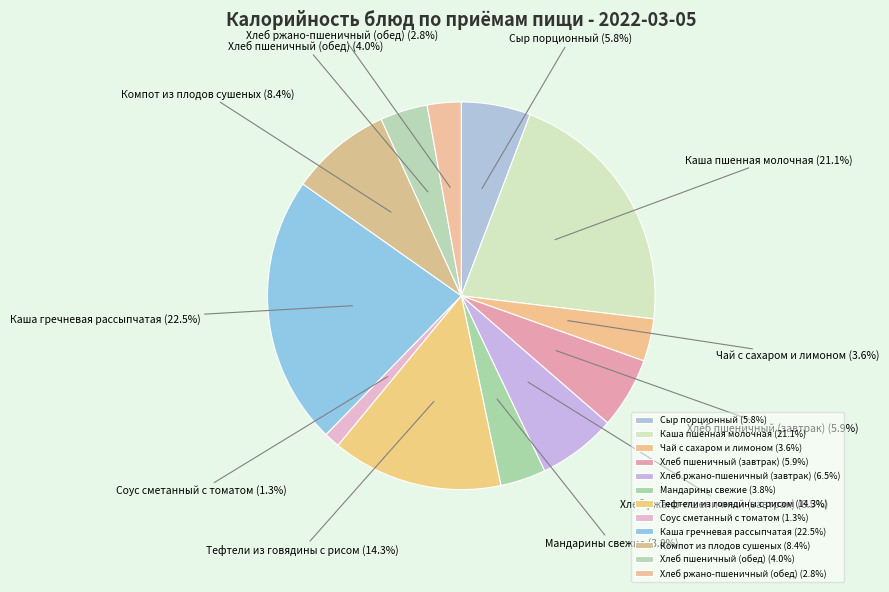

Count the number of slices in the pie.

12